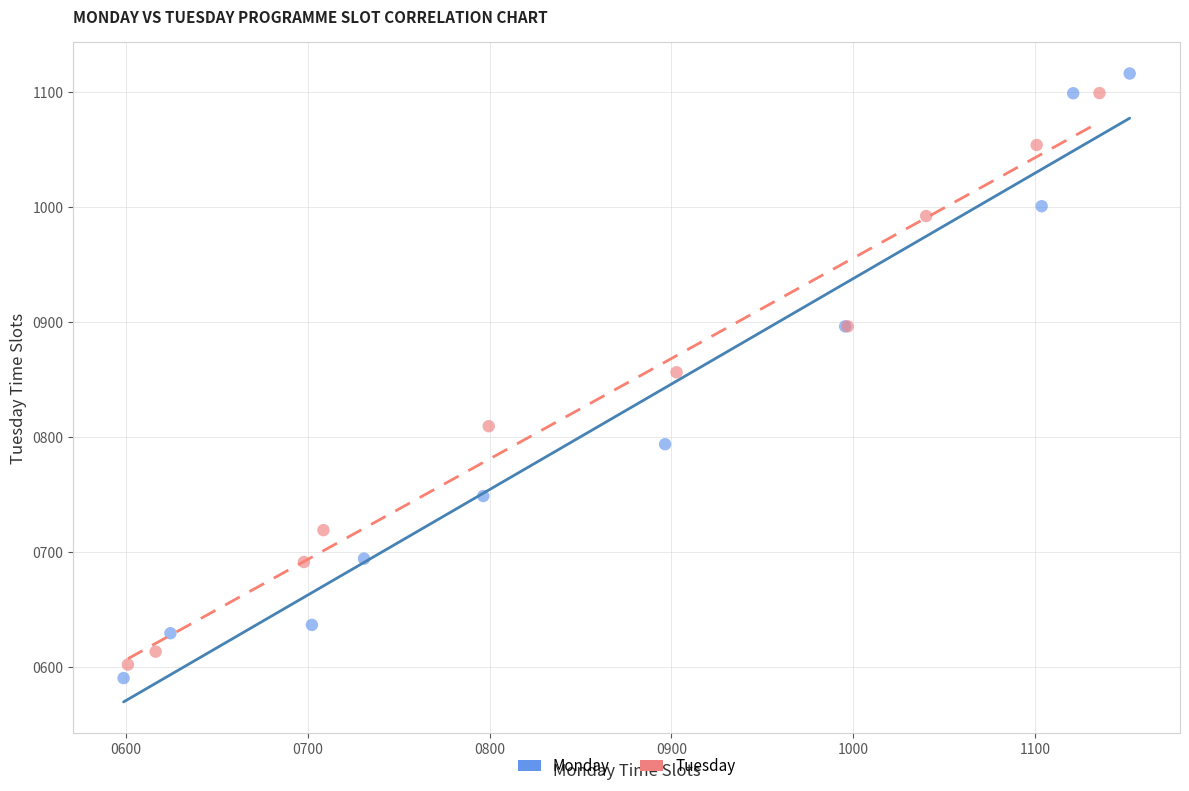

Which series has the largest Y range (max minus min)?

Monday